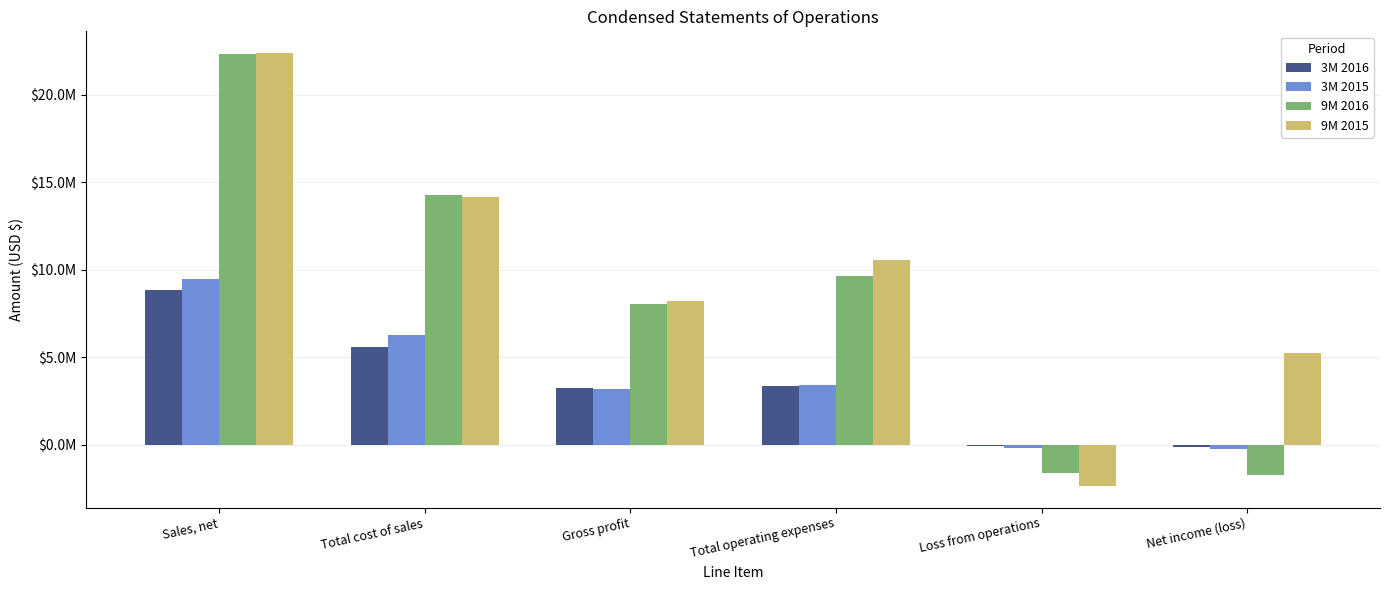

What are all the series names shown in the legend?

3M 2016, 3M 2015, 9M 2016, 9M 2015